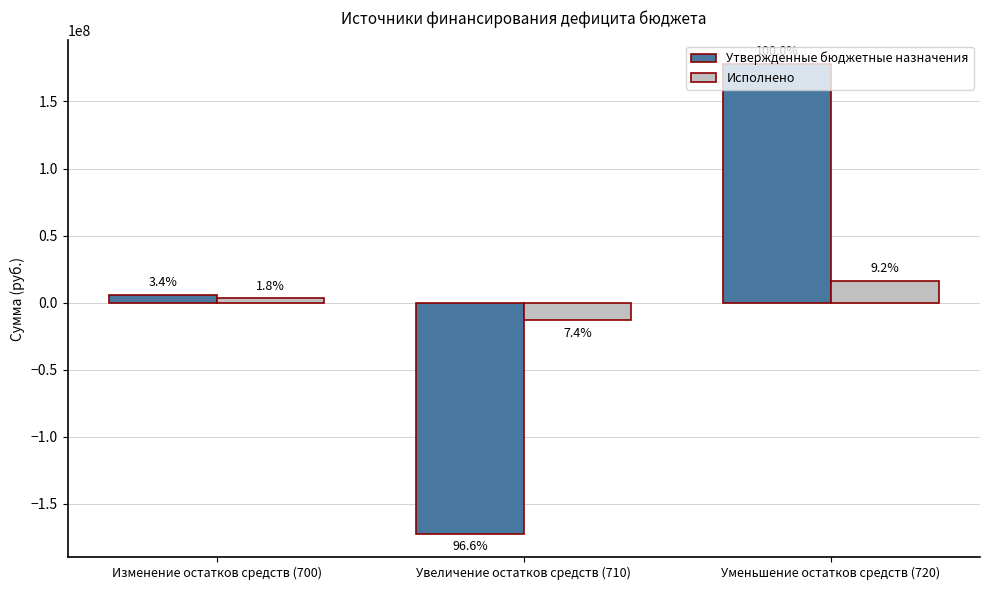

What are all the series names shown in the legend?

Утвержденные бюджетные назначения, Исполнено